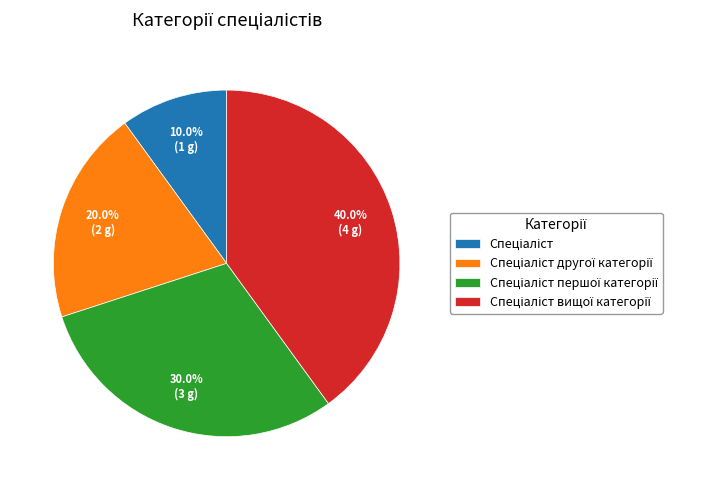

Is there a majority slice in this chart?

No